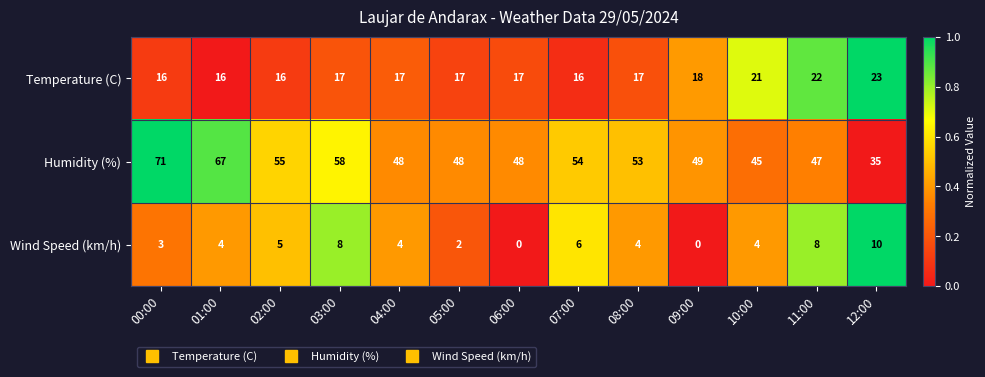

The Temperature (C) series shows 28 at 01:00. True or false?

False